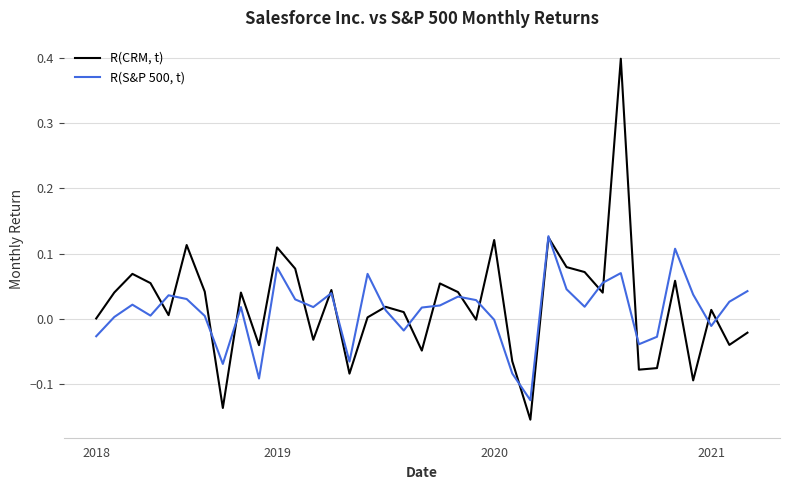

How many series are shown in this chart?

2